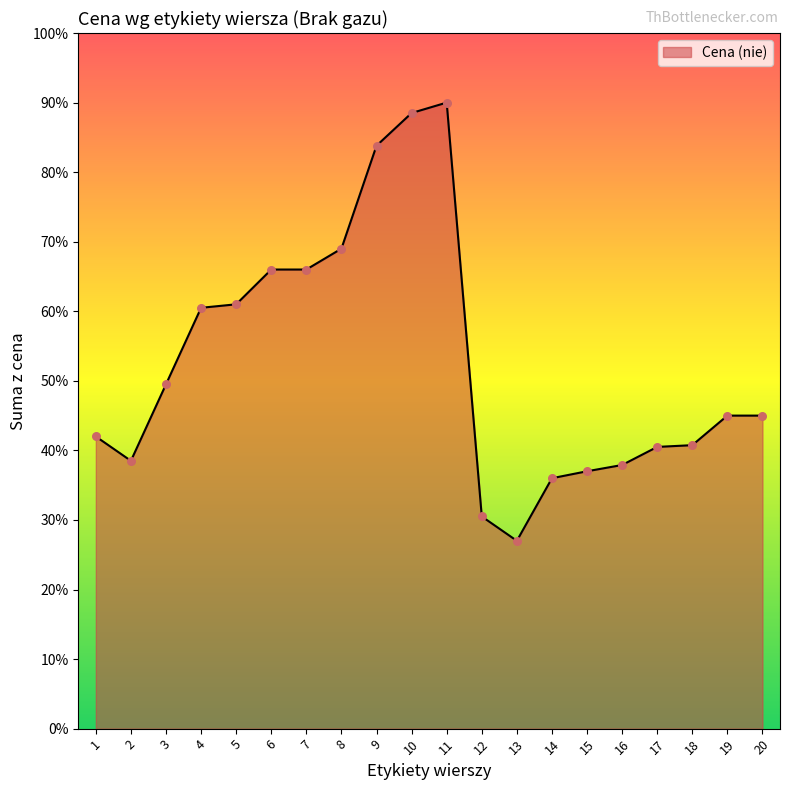

Does the chart have visible grid lines?

No